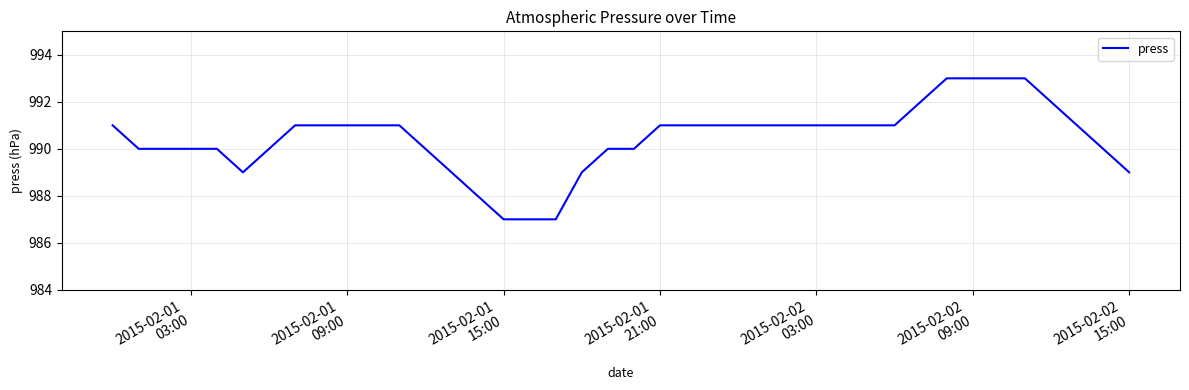

What is the difference between the maximum and minimum values?

6